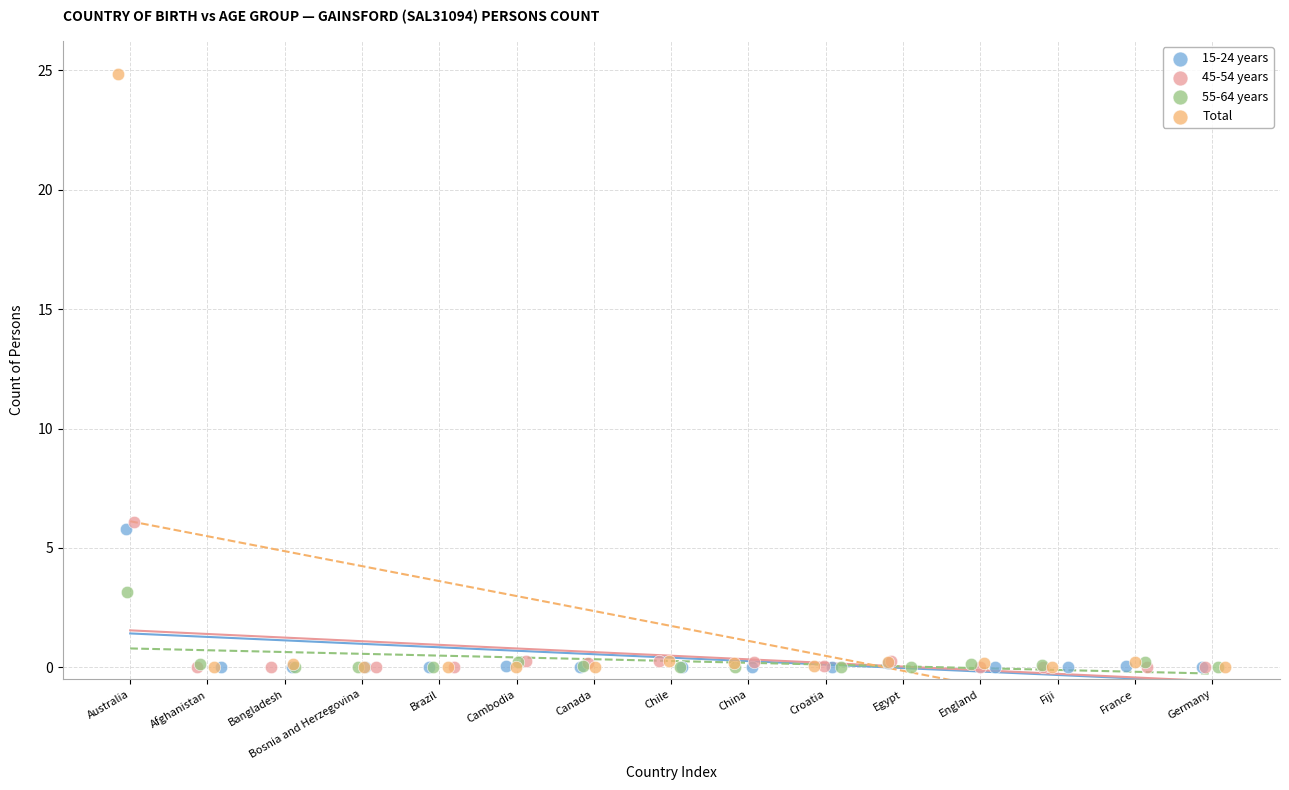

Which series reaches the maximum Y coordinate?

Total